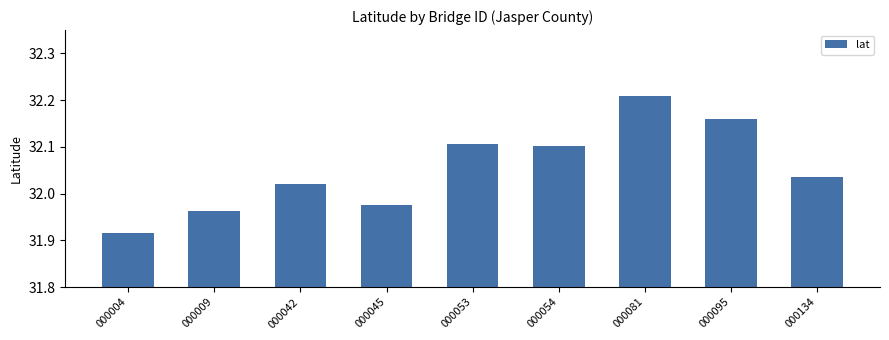

At which label does the data first exceed 32?

000042